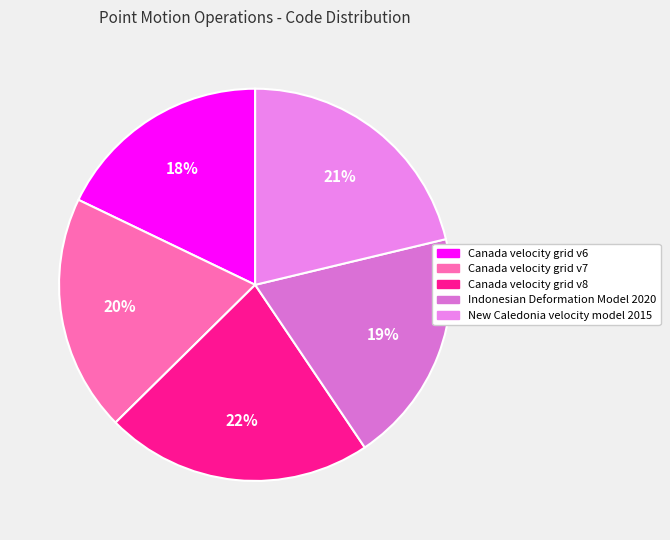

To the nearest percent, what is the average slice percentage?

20%